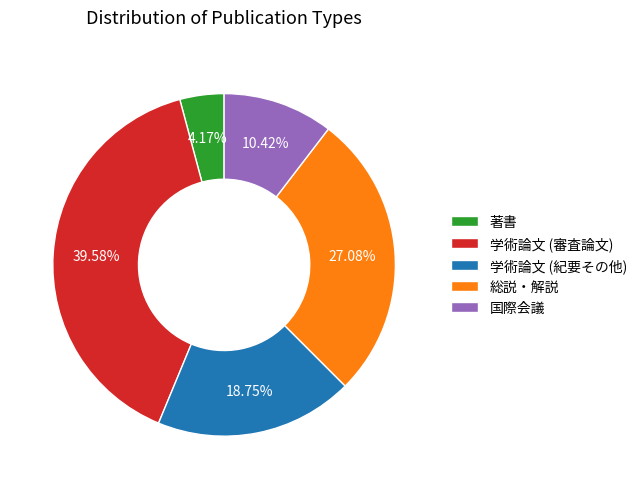

What is the ratio of the value at 総説・解説 to the value at 学術論文 (紀要その他)?

1.4